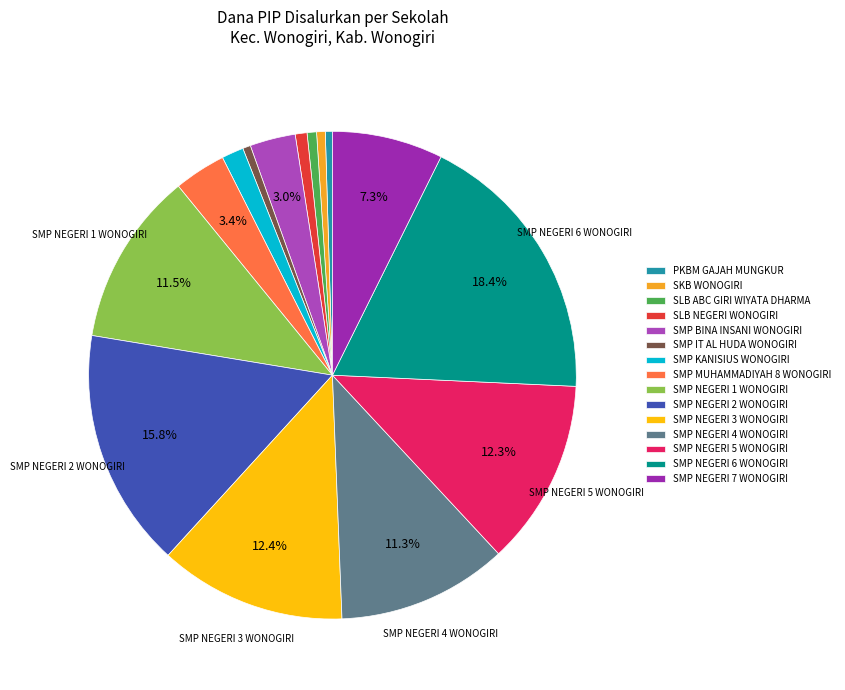

What percentage do SMP KANISIUS WONOGIRI and SMP NEGERI 2 WONOGIRI together represent?

17.3%